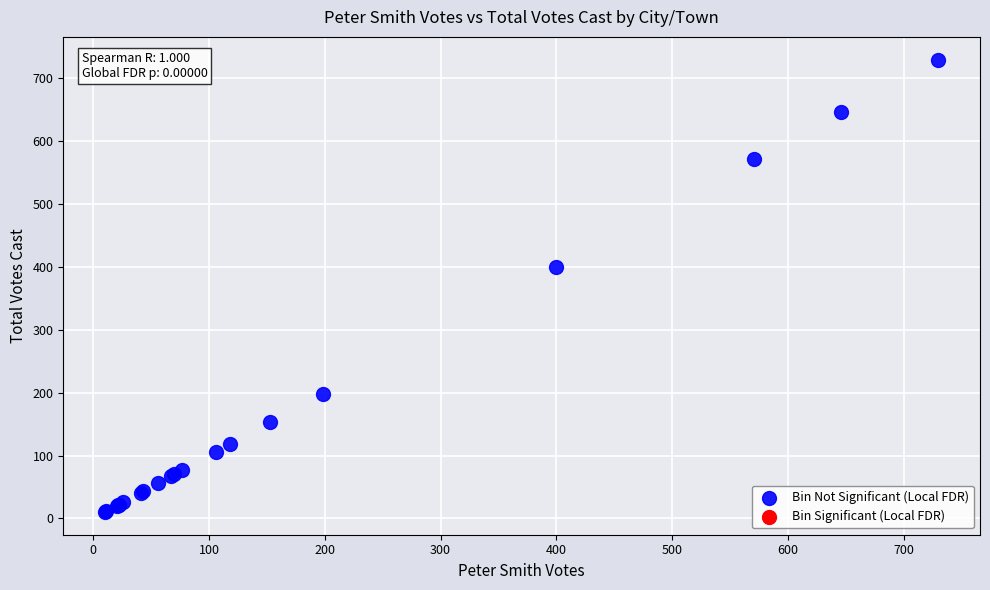

What Y value in the scatter plot is closest to 370?

400